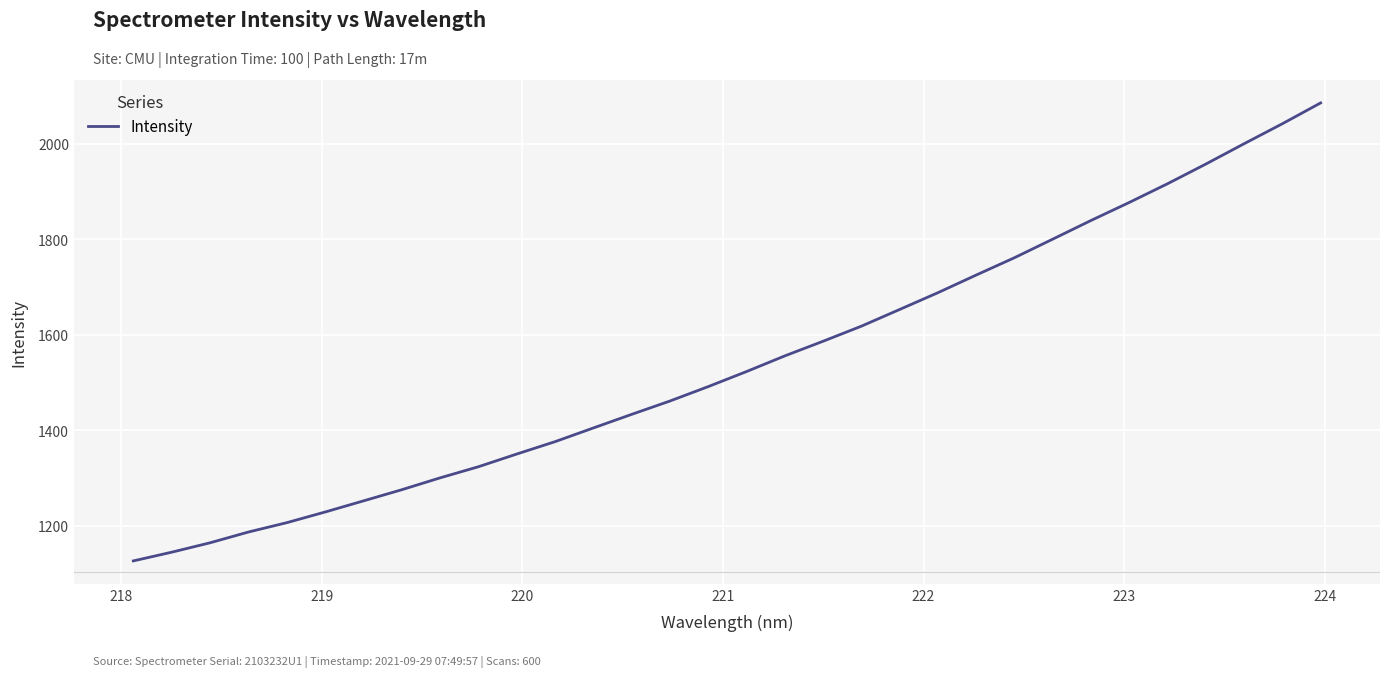

What is the maximum value shown in the chart?

2085.1